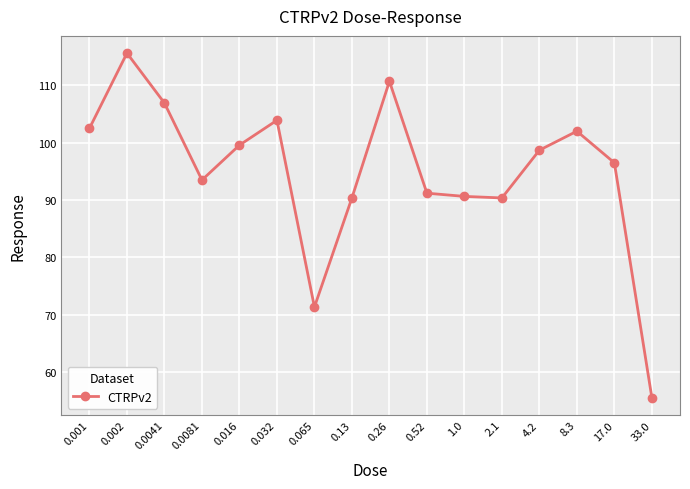

Approximately how many times larger is the value at 0.001 compared to 33.0?

1.8